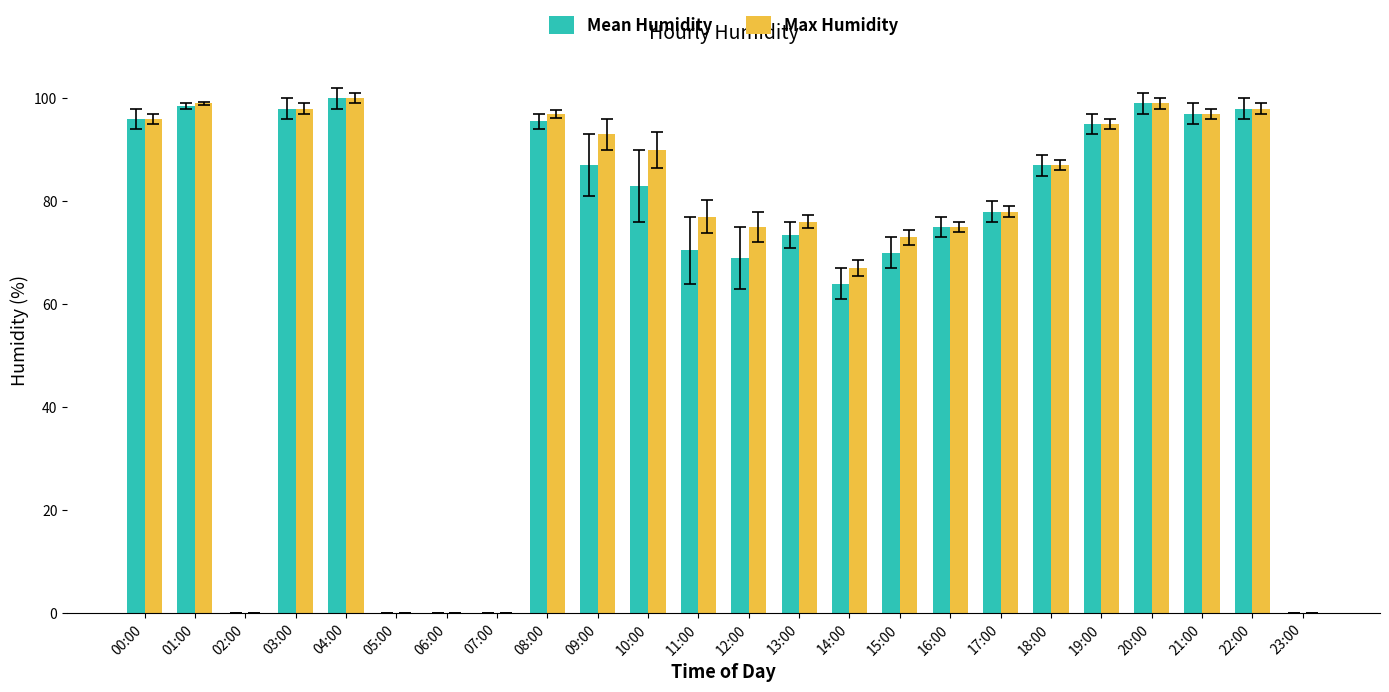

Count the number of data series in this chart.

2